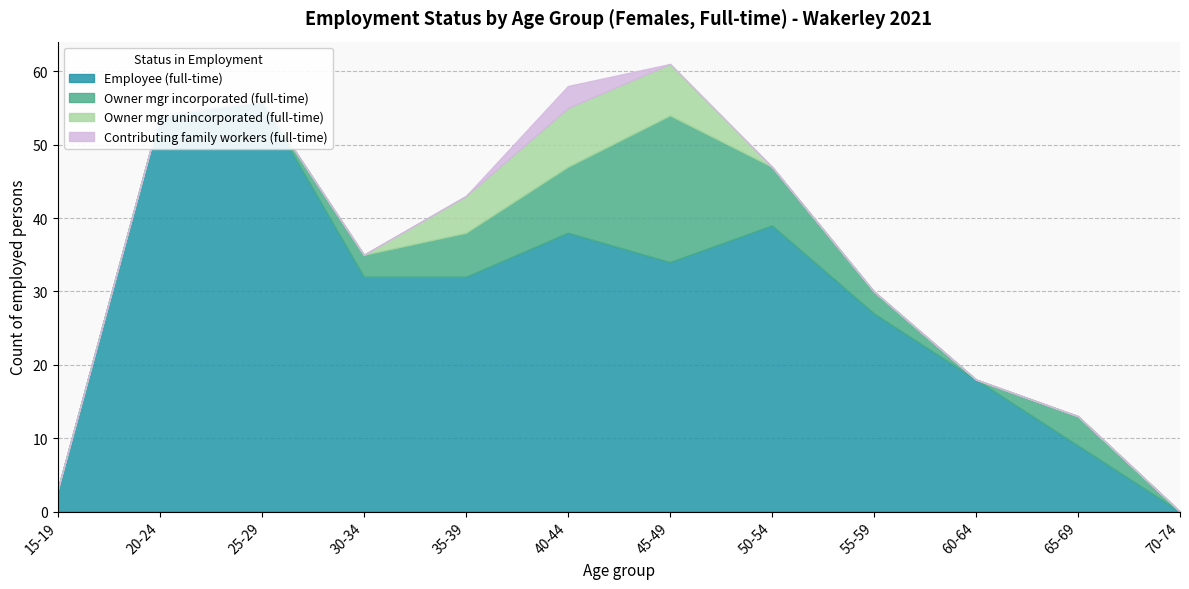

True or false: Owner mgr unincorporated (full-time) has a value of 5 at 65-69.

False